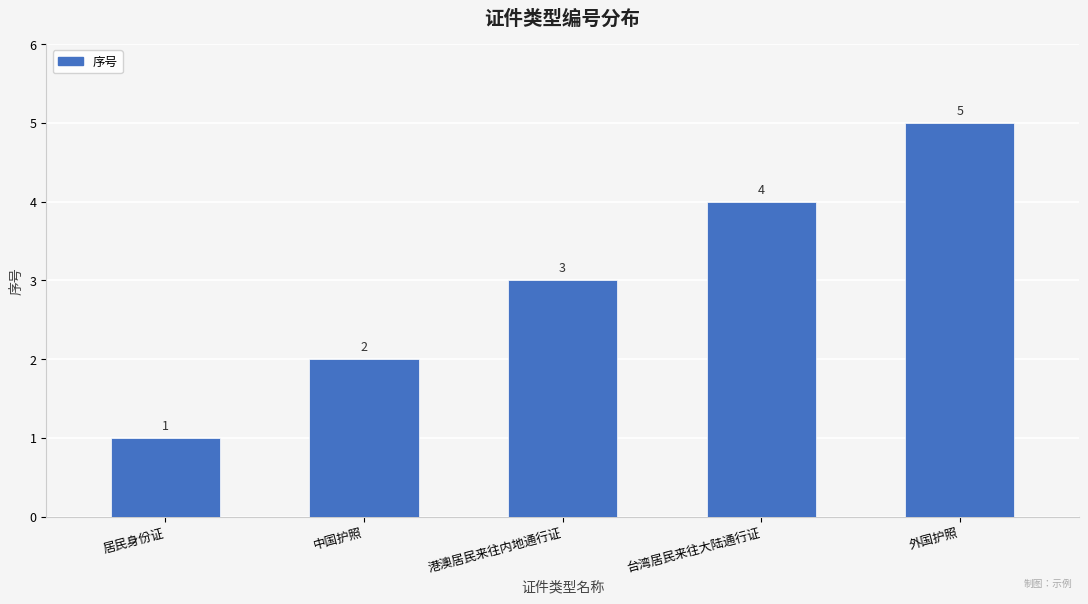

What is the label of the 3rd bar from the left?

港澳居民来往内地通行证